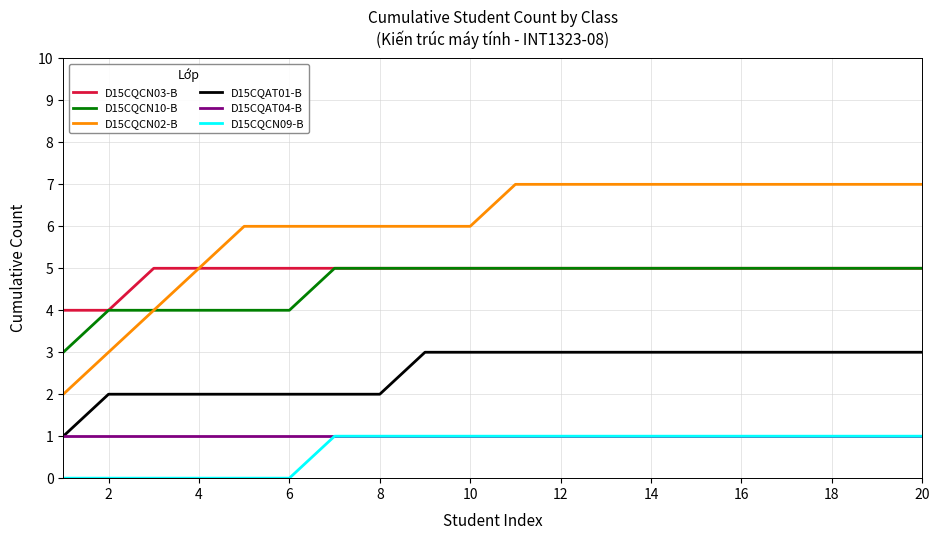

Which series has the largest total across all categories?

D15CQCN02-B